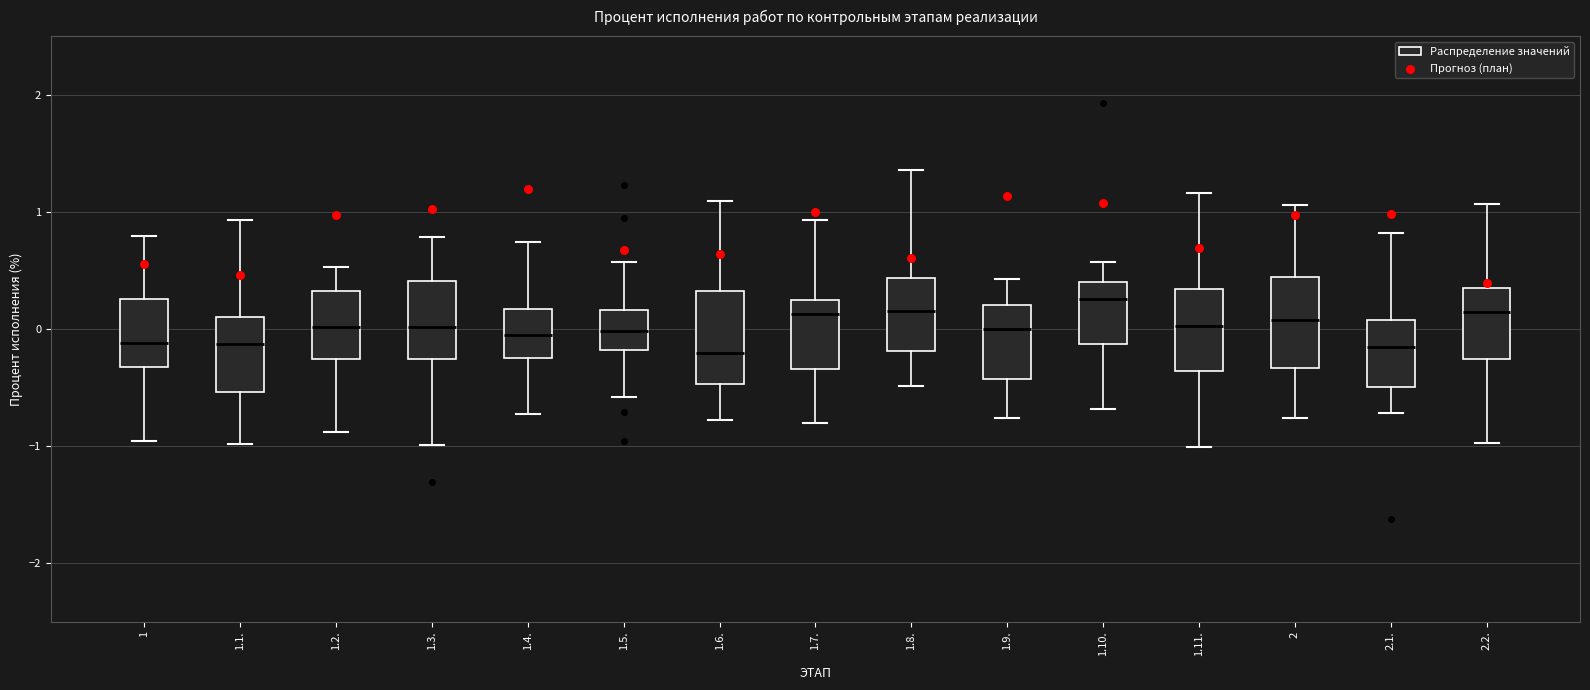

Where does the upper whisker of the box for 2 end on the y-axis? The values are not printed on the chart, so give them approximately, as read against the axis.

1.1